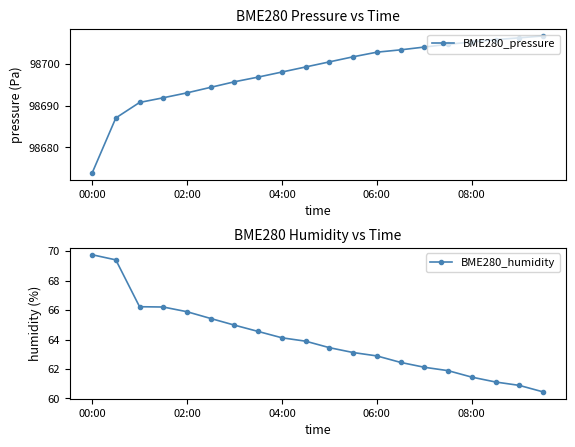

Is this an area chart (filled region under the line)?

No